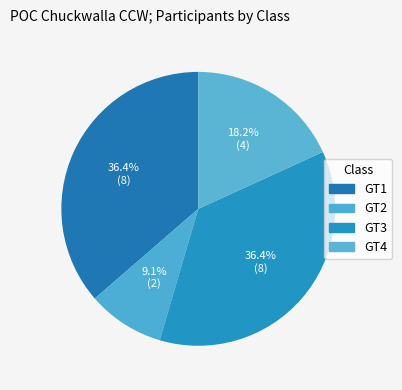

How many segments does this pie chart have?

4